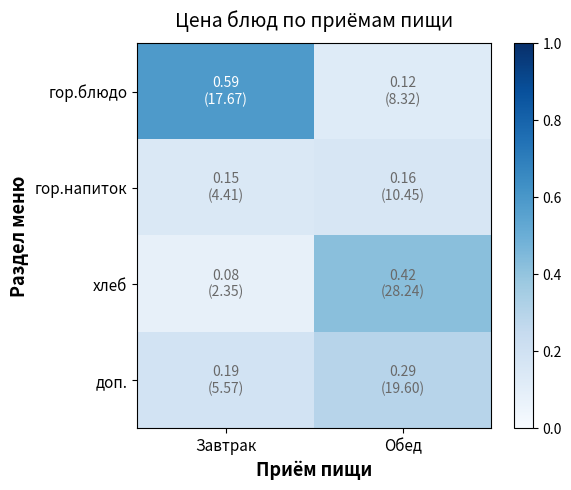

What is the total value across all series at Завтрак?

1.0